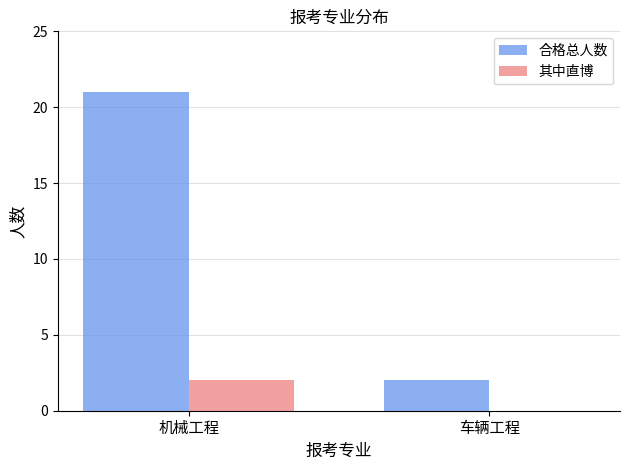

How many groups of bars are there?

2